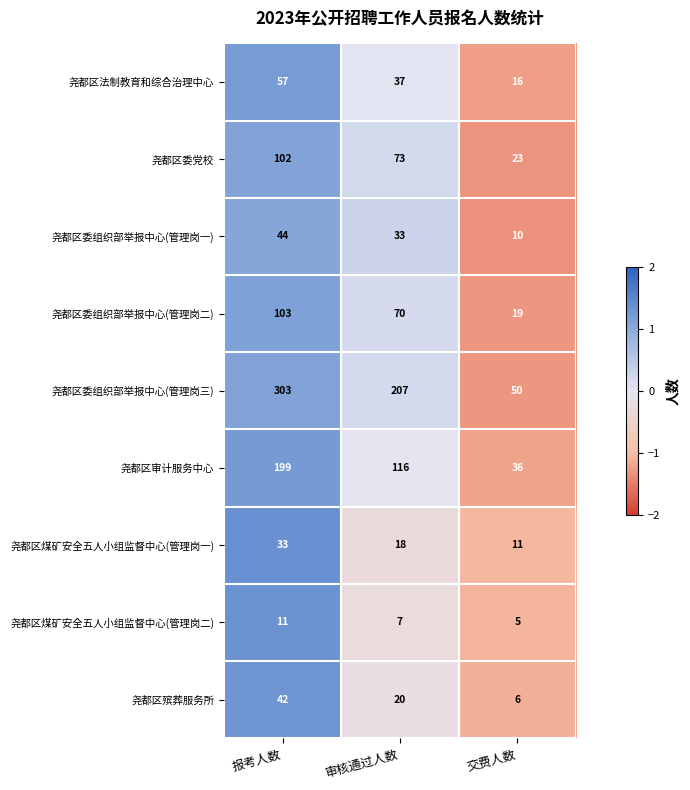

Which series has the largest total across all categories?

尧都区委组织部举报中心(管理岗三)